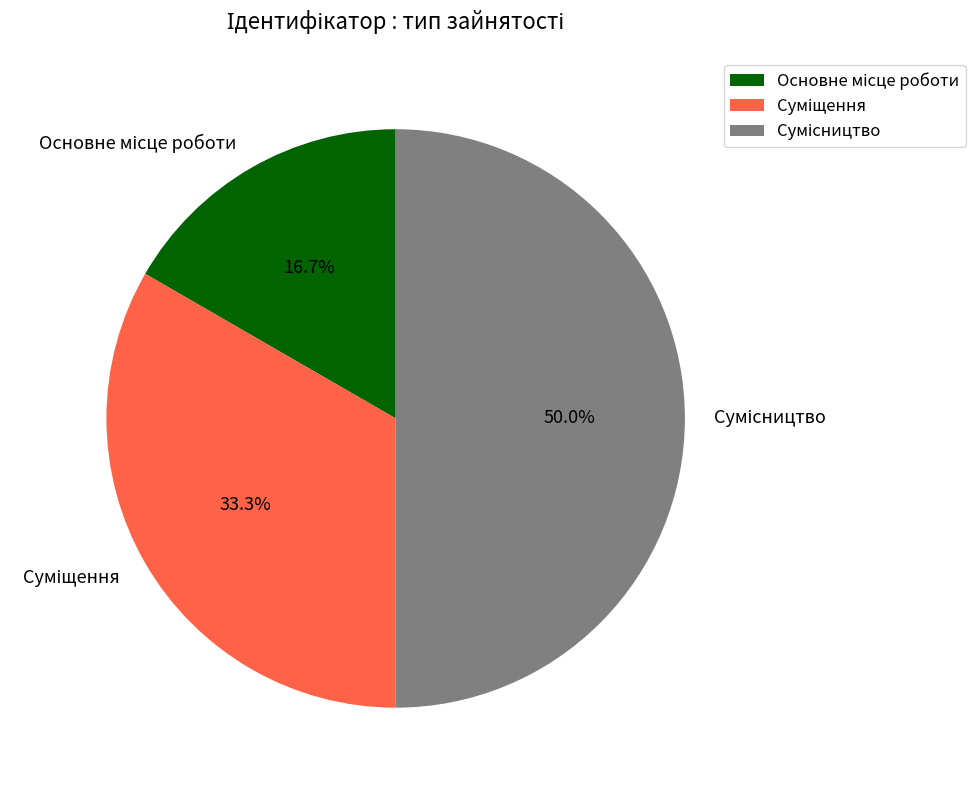

To the nearest percent, what is the average slice percentage?

33%